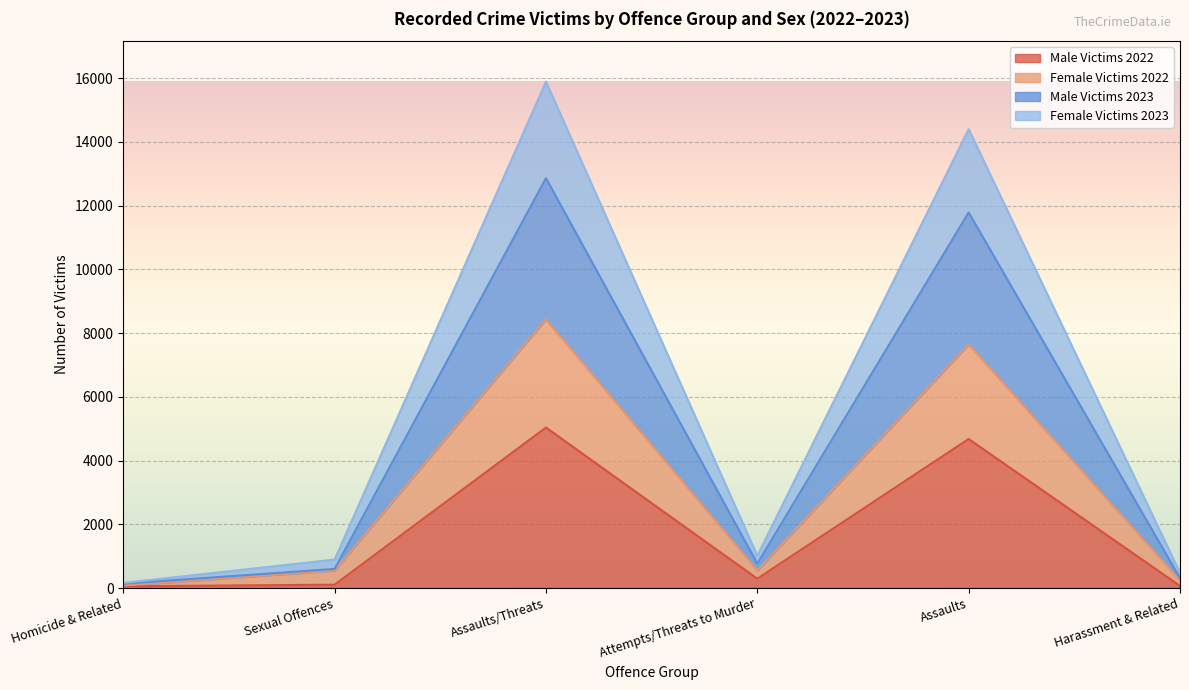

Which category has the highest value in the Male Victims 2022 series?

Assaults/Threats